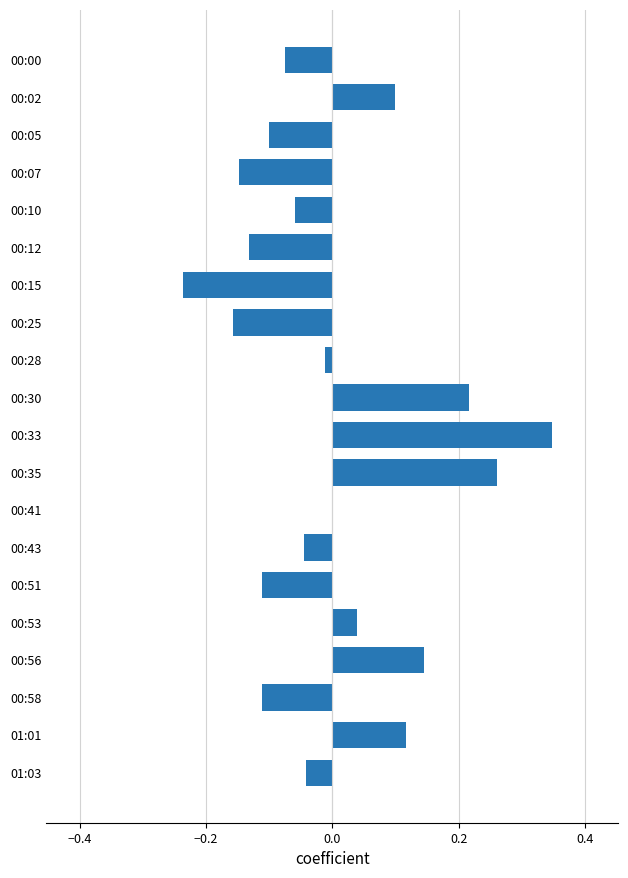

Is it true that the value at 00:10 is -0.1?

True